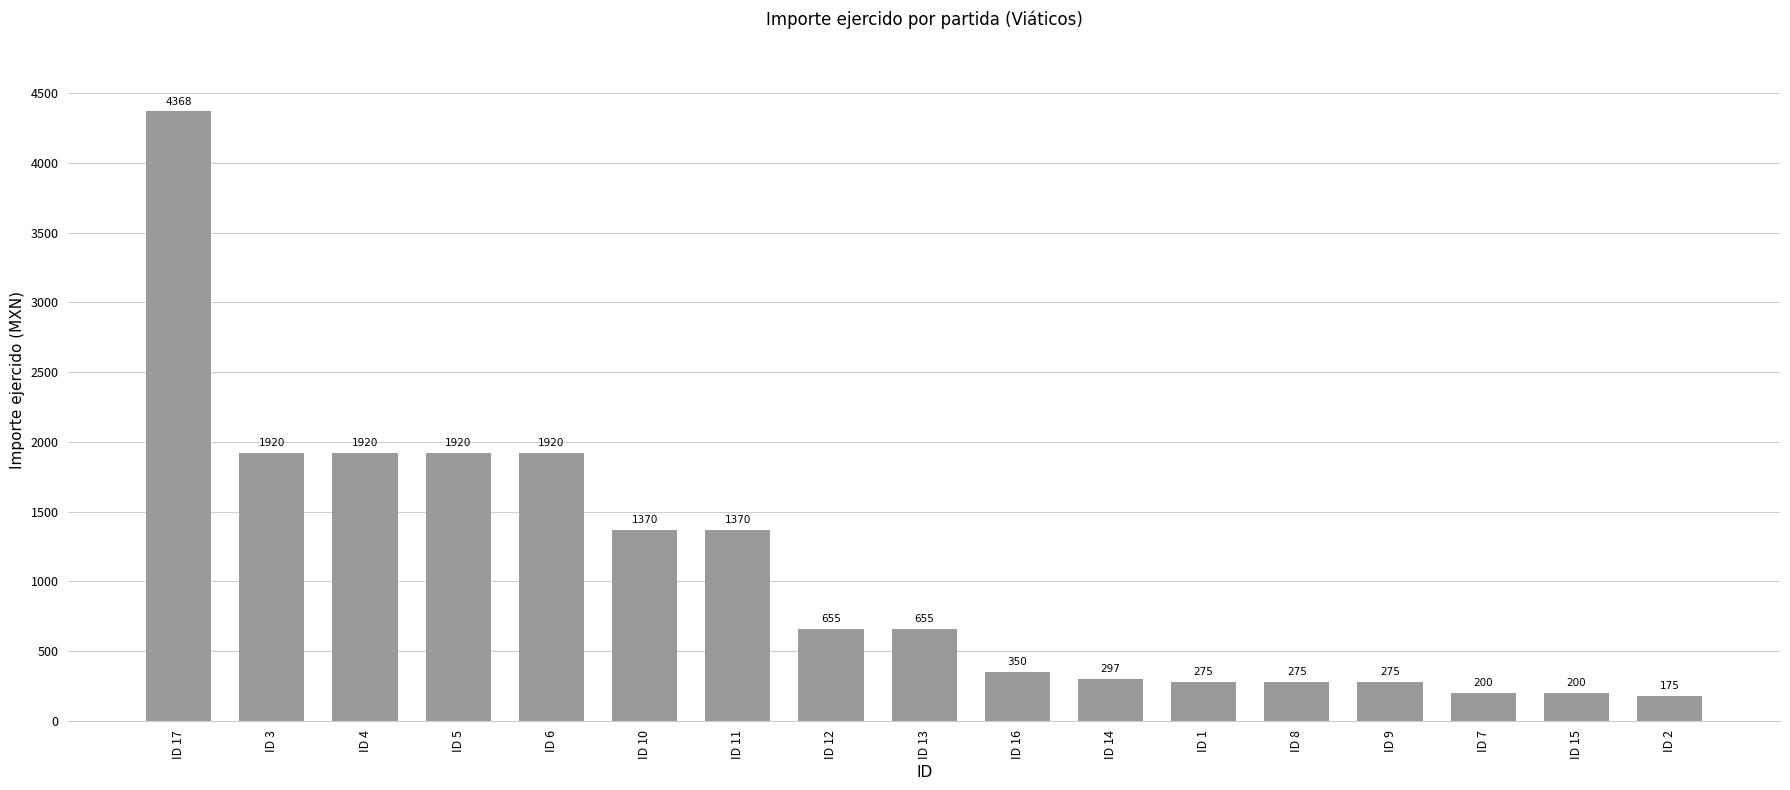

Reading right to left, what are all the values shown in this chart?

175	200	200	275	275	275	297	350	655	655	1370	1370	1920	1920	1920	1920	4368